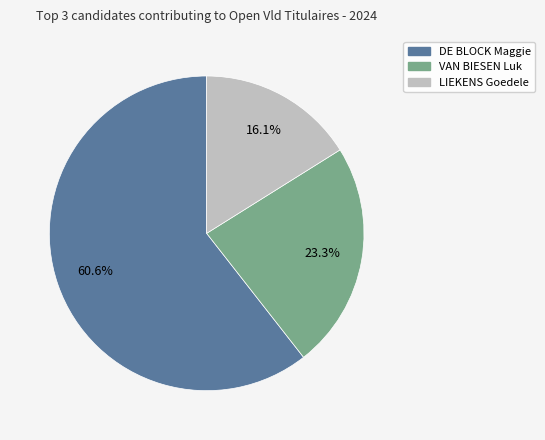

To the nearest percent, what is the average slice percentage?

33%